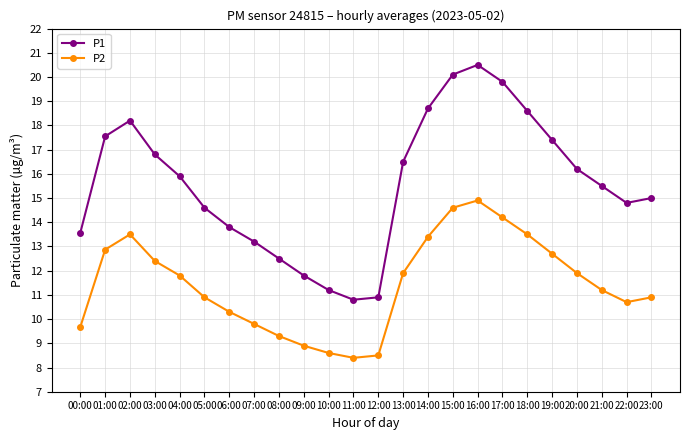

Is it true that P1 equals 7.3 at 07:00?

False